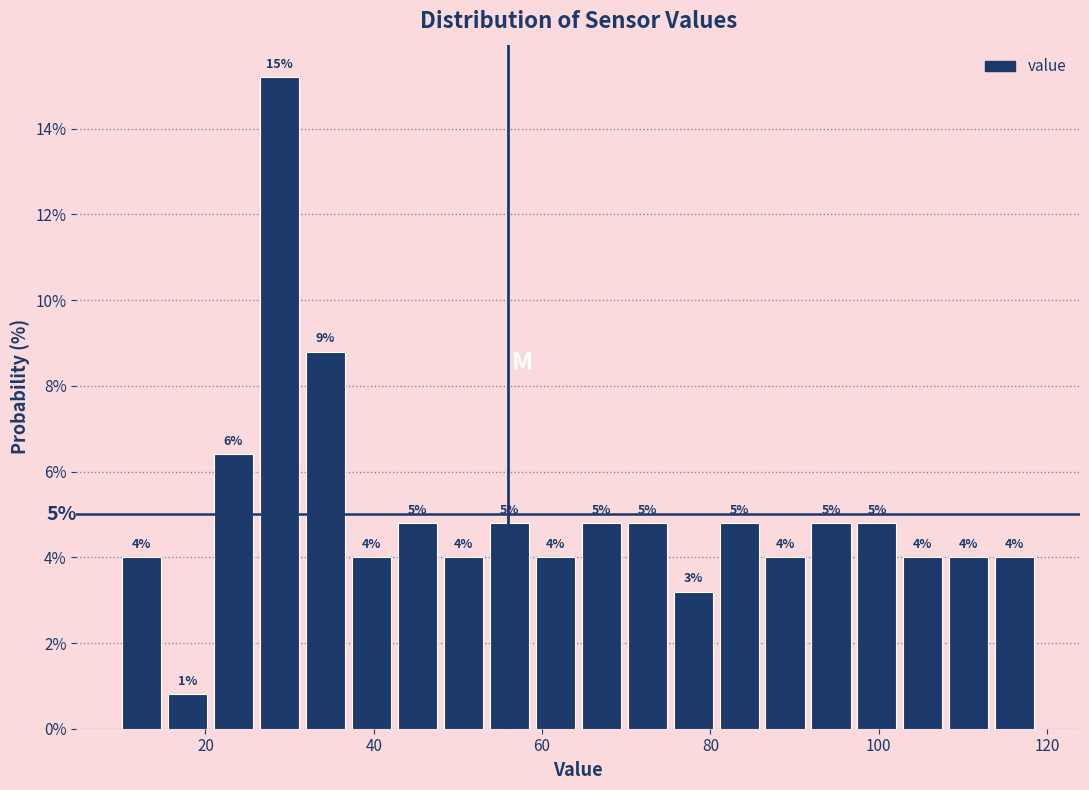

Around what value on the x-axis is the tallest bar? Give the approximate position of its centre, as read against the axis.

28